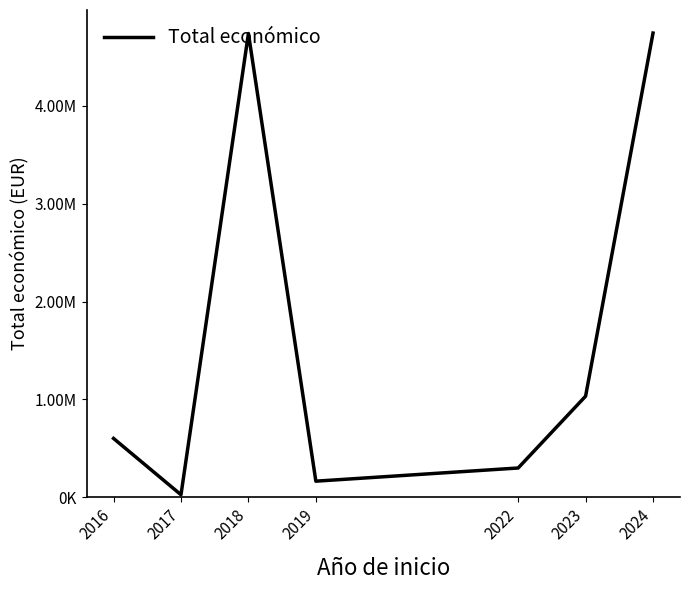

Does the chart display data point markers on the line(s)?

No